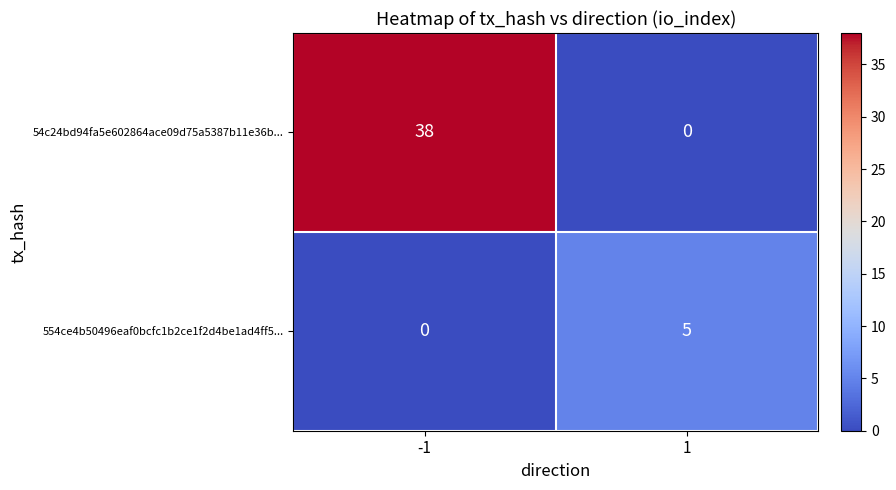

How many data points does each series have?

2